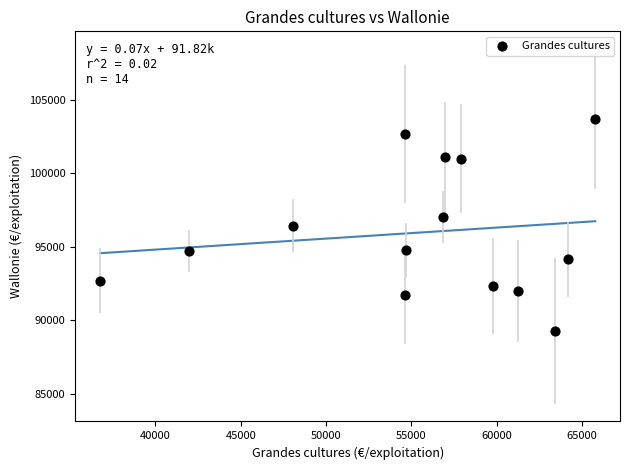

What is the range of X values (max minus min)?

29035